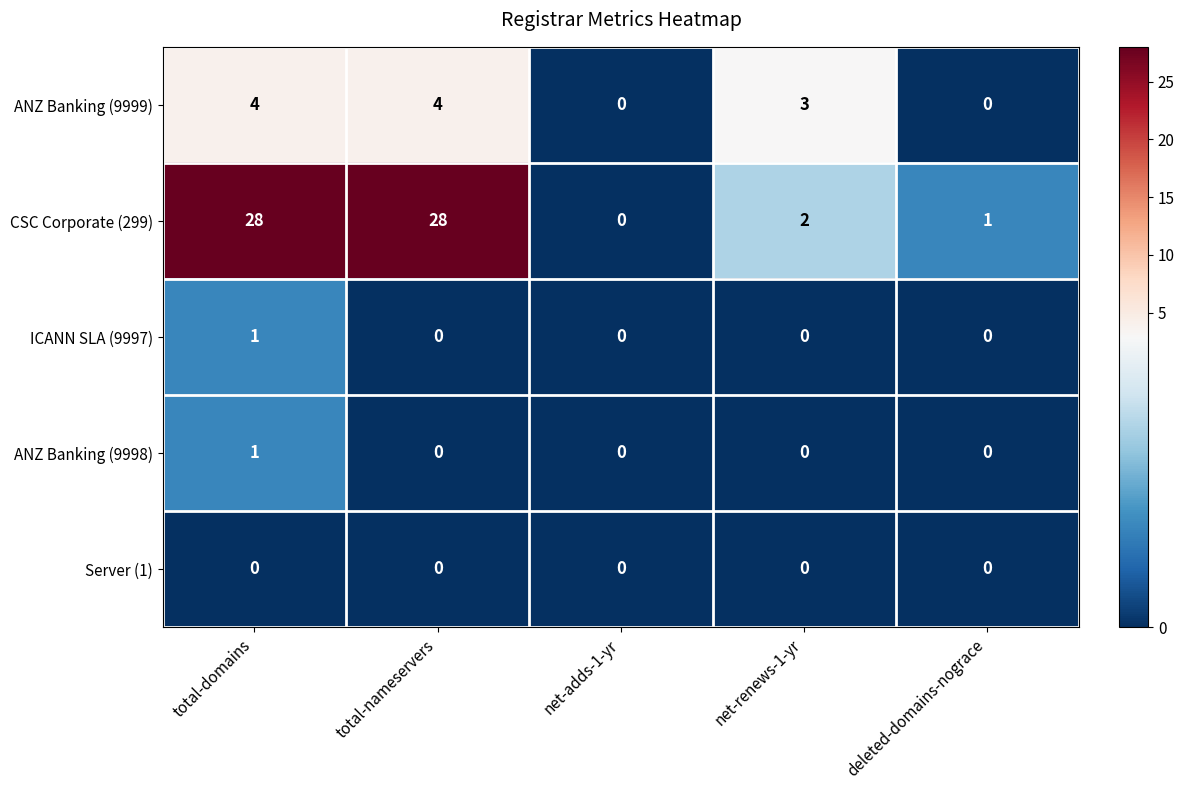

Reading left to right, what are all the values shown in this chart?

ANZ Banking (9999): 4	4	0	3	0
CSC Corporate (299): 28	28	0	2	1
ICANN SLA (9997): 1	0	0	0	0
ANZ Banking (9998): 1	0	0	0	0
Server (1): 0	0	0	0	0